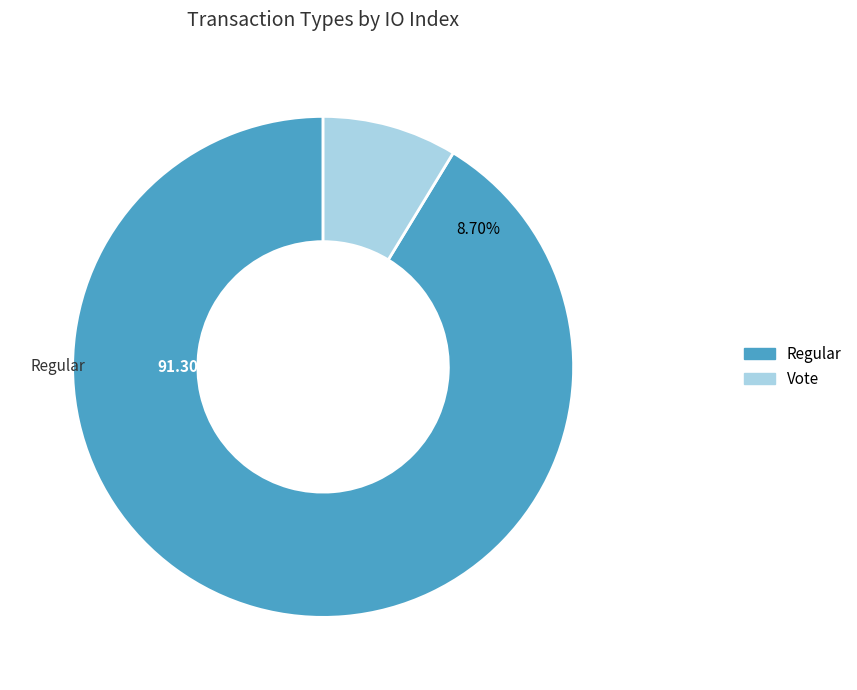

To the nearest percent, what is the combined percentage of Regular and Vote?

100%